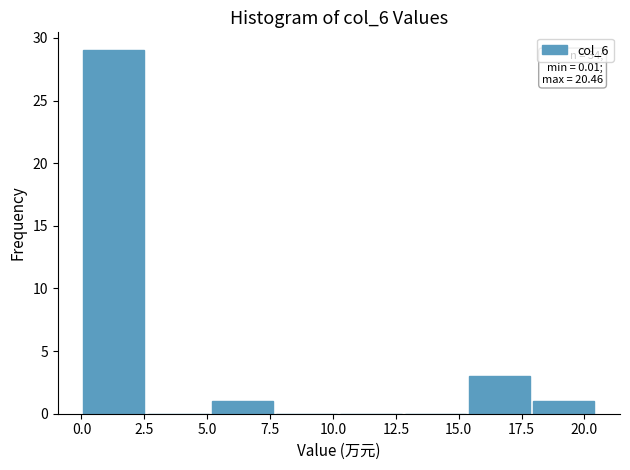

Which range on the x-axis has the tallest bar?

0.0 to 2.5